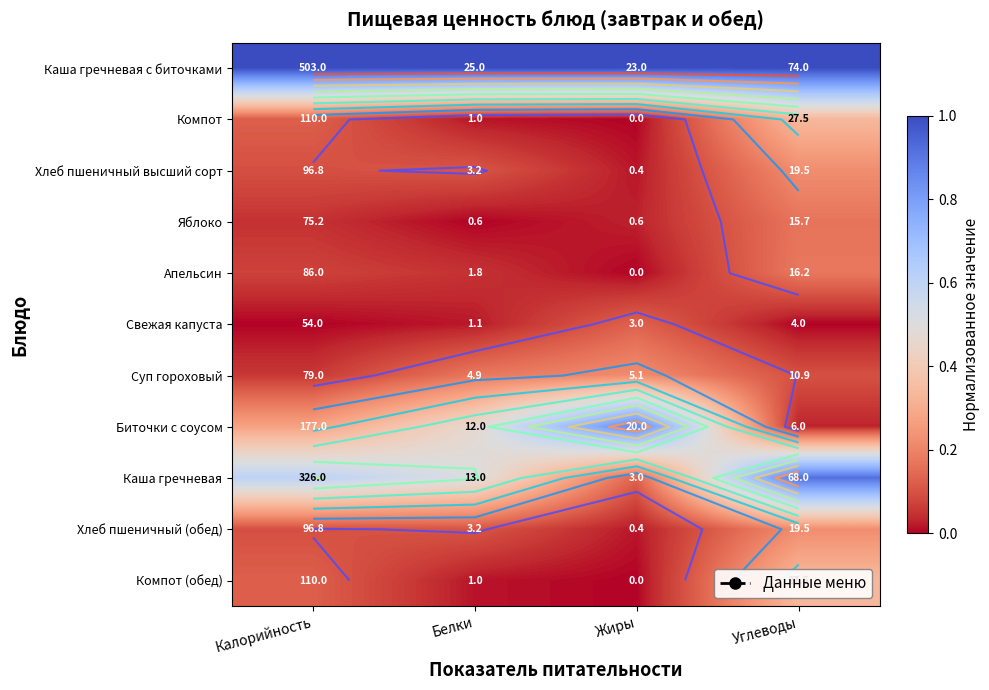

Which series has the largest total across all categories?

Каша гречневая с биточками